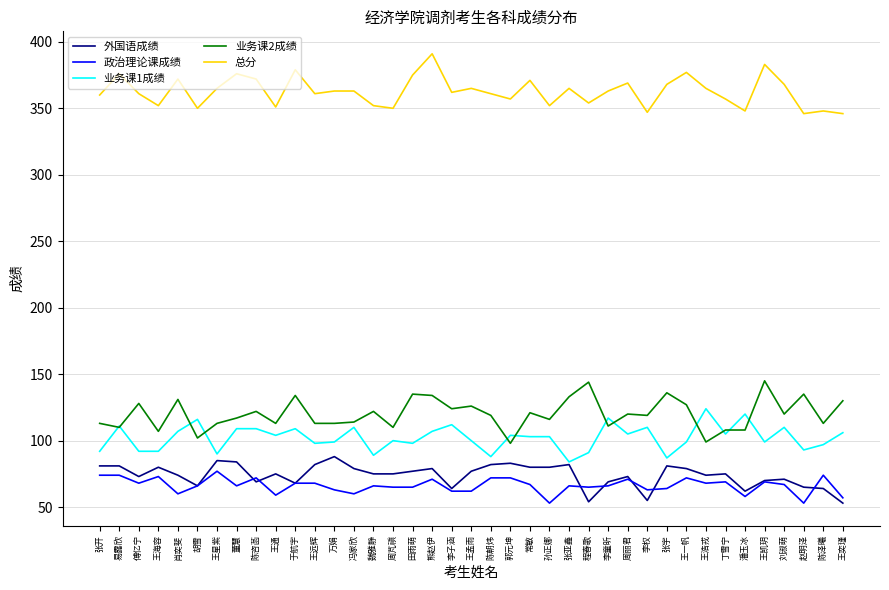

What is the smallest value displayed?

53